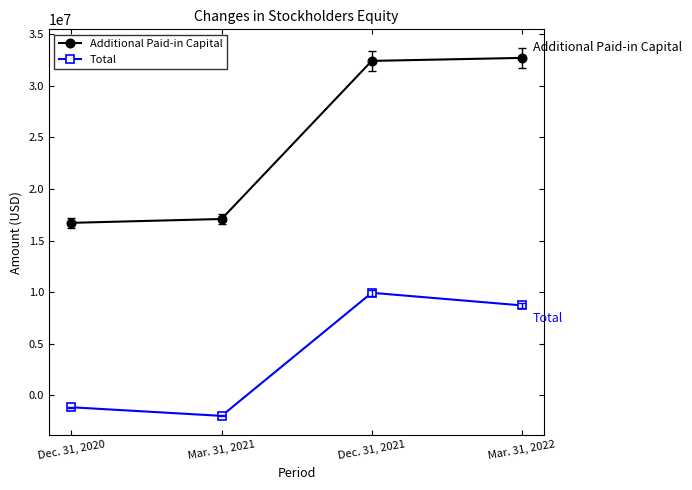

Is it true that Additional Paid-in Capital equals 32410452 at Dec. 31, 2021?

True